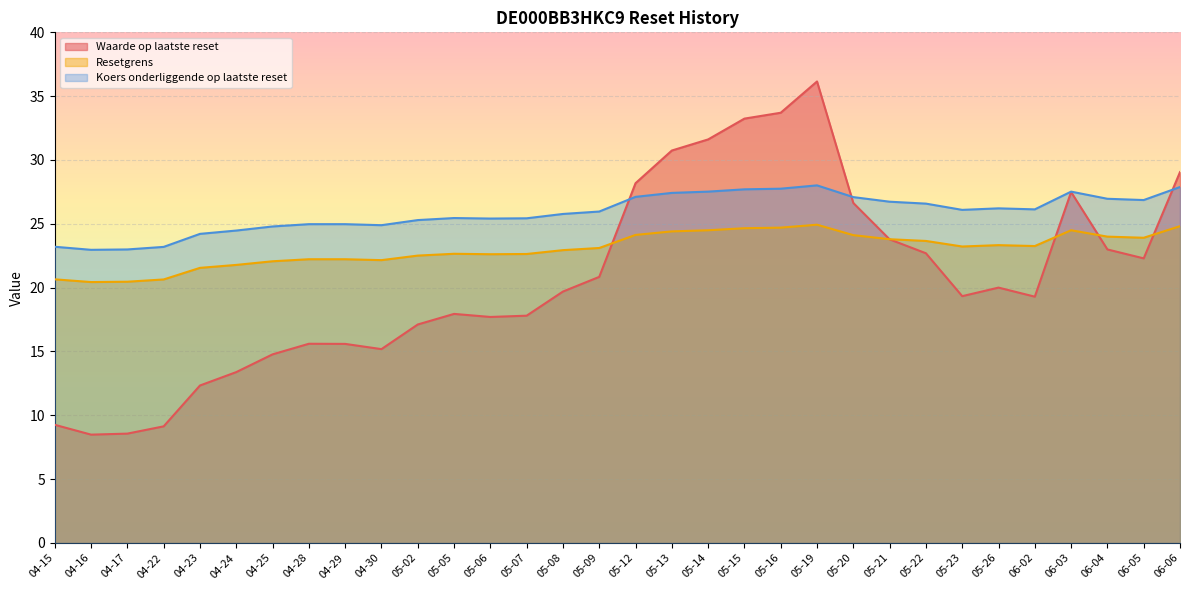

Where does the Resetgrens series first go above 23?

05-09